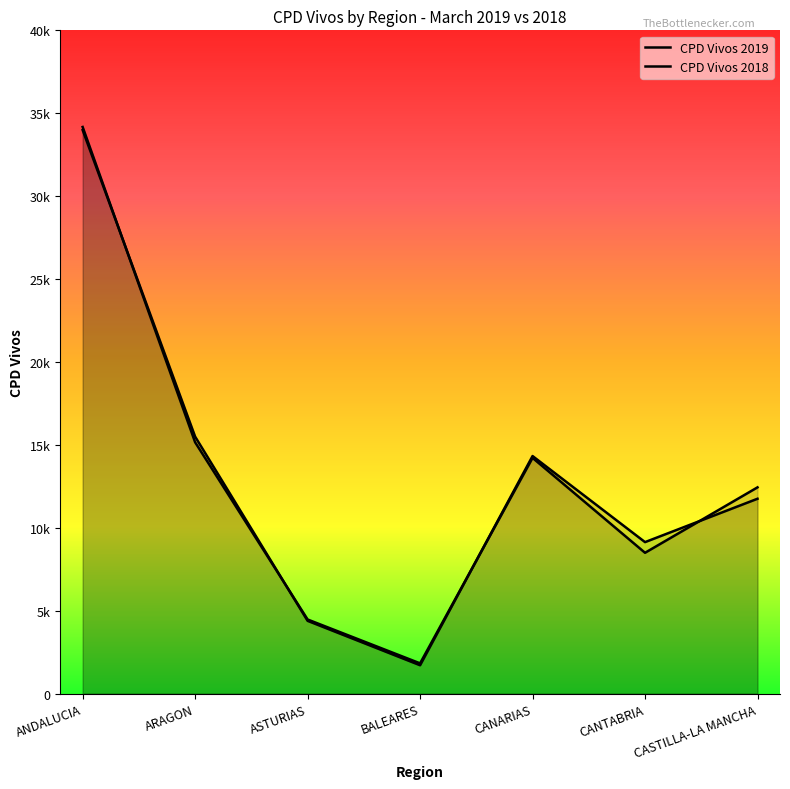

Reading left to right, what are all the values shown in this chart?

CPD Vivos 2019: 33986	15499	4390	1712	14328	9137	11753
CPD Vivos 2018: 34172	15158	4472	1827	14217	8494	12440